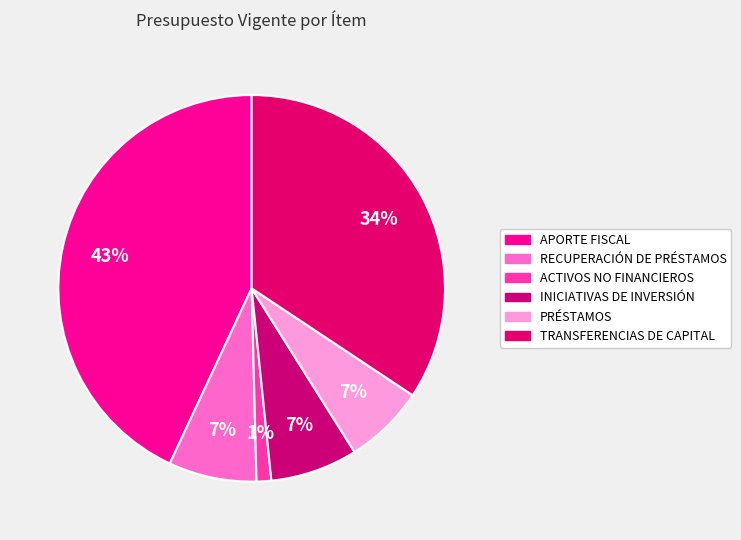

Is PRÉSTAMOS the majority of the pie?

No